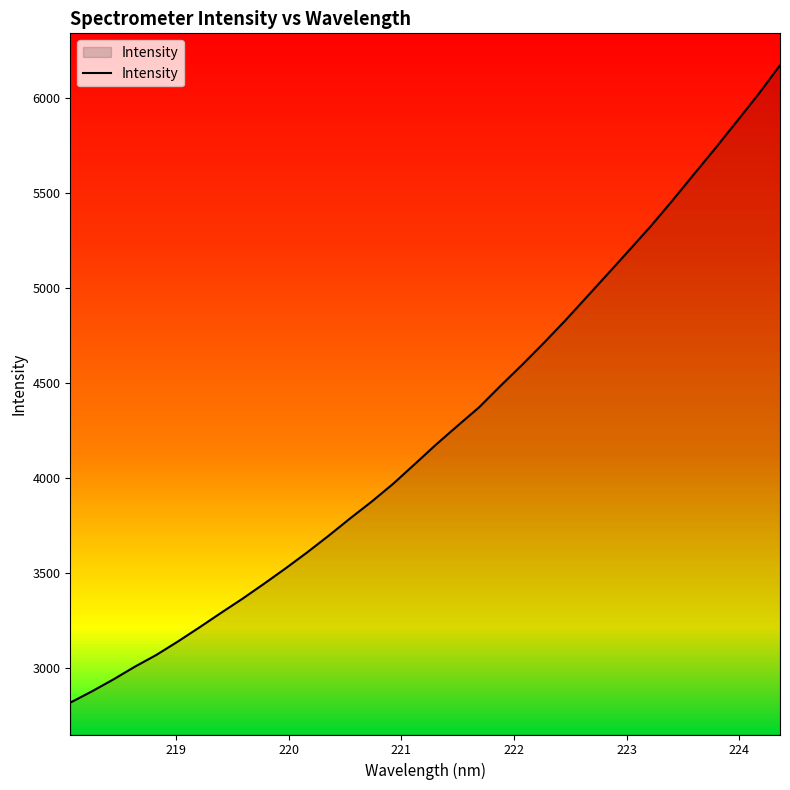

What is the difference between the maximum and minimum values?

3352.3